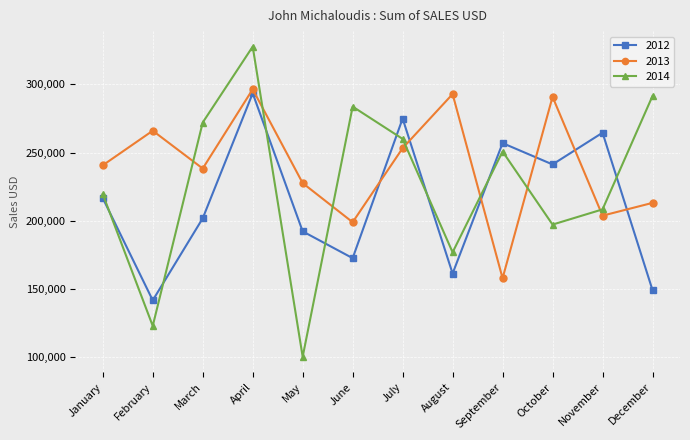

Is it true that 2013 equals 491521 at August?

False